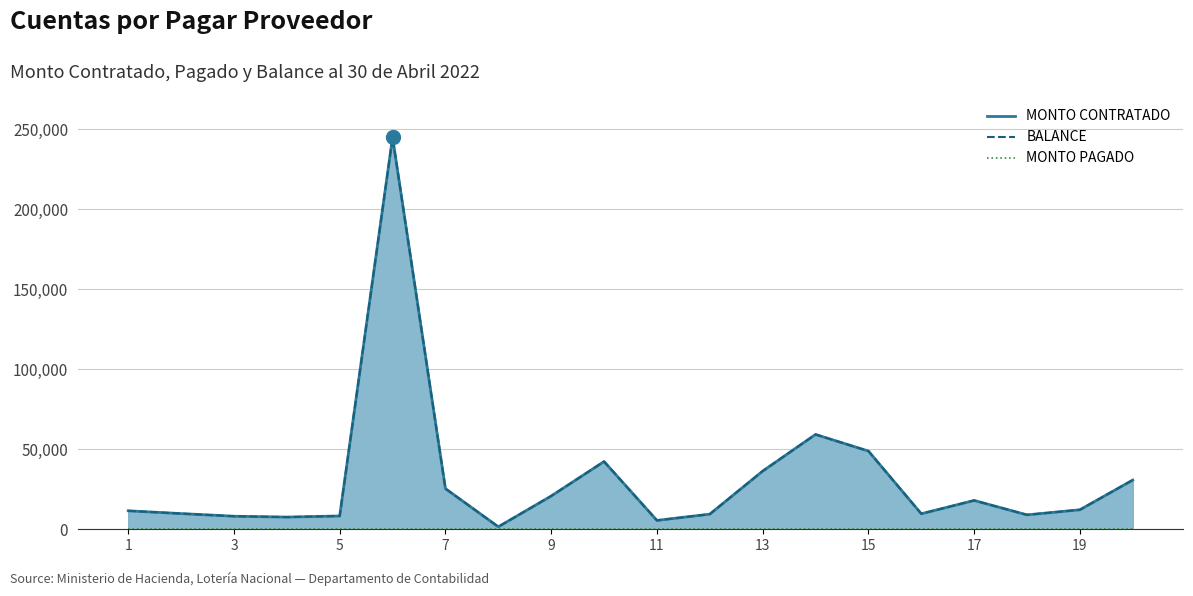

What is the difference between the MONTO CONTRATADO values at 5 and 8?

6749.6